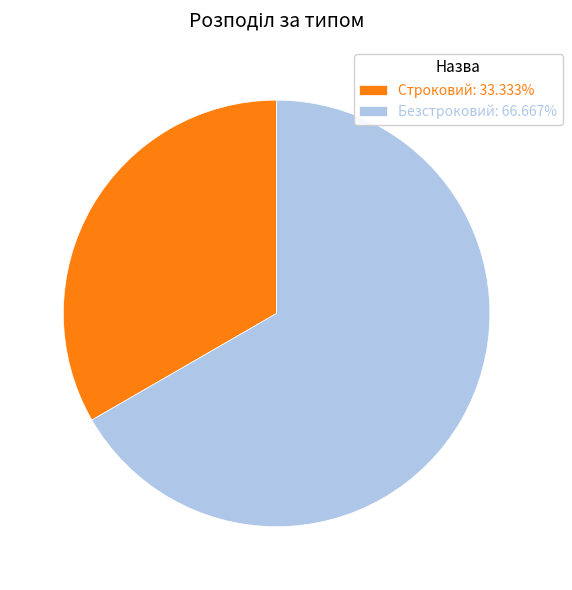

What is the ratio of the value at Строковий to the value at Безстроковий?

0.5